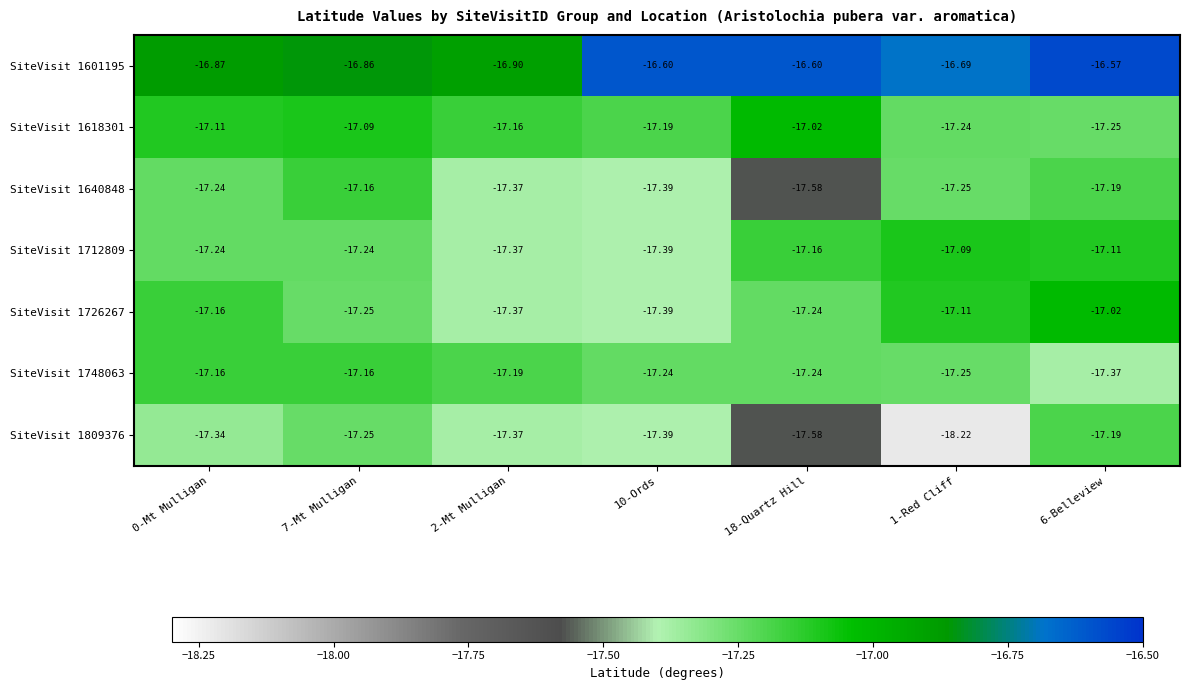

Is the value of SiteVisit 1601195 at 10-Ords greater than the value of SiteVisit 1712809 at 1-Red Cliff?

Yes